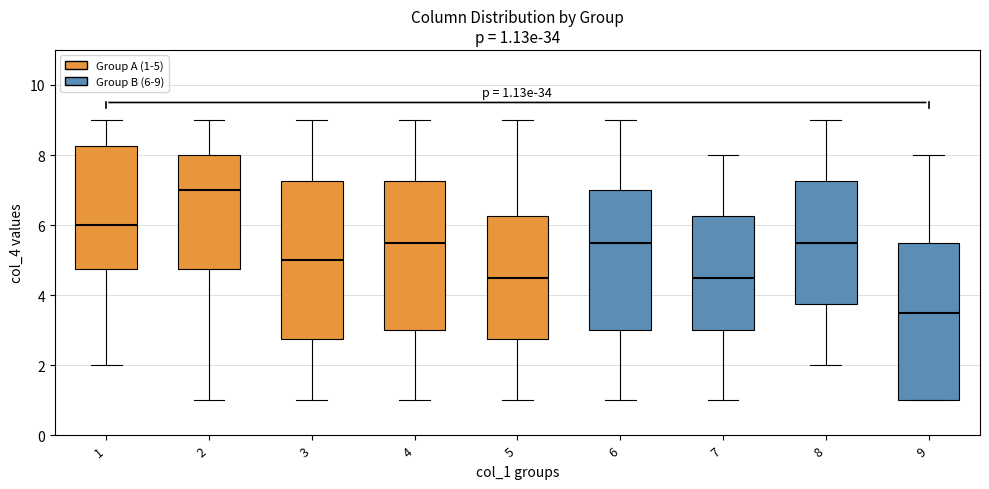

Which box has the highest median line?

2